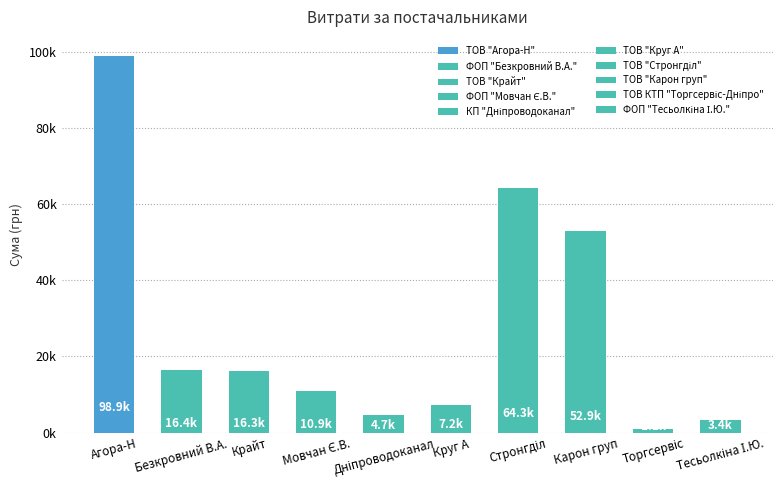

What is the ratio of the value at ФОП "Тесьолкіна І.Ю." to the value at ТОВ КТП "Торгсервіс-Дніпро"?

3.1